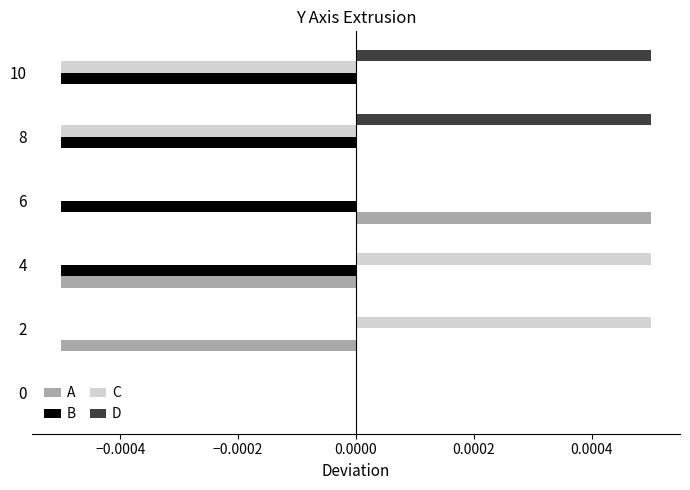

Which series has the largest total across all categories?

D